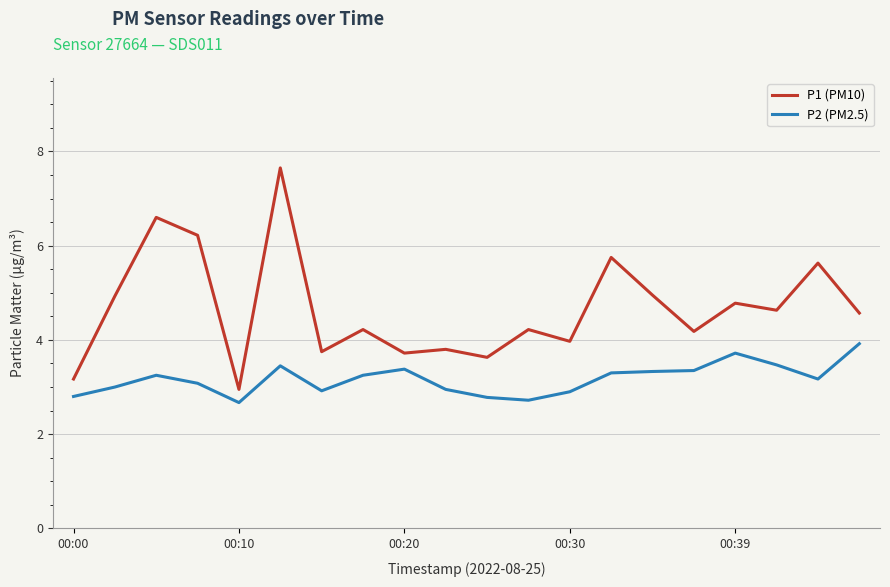

What is the maximum value shown in the chart?

7.7